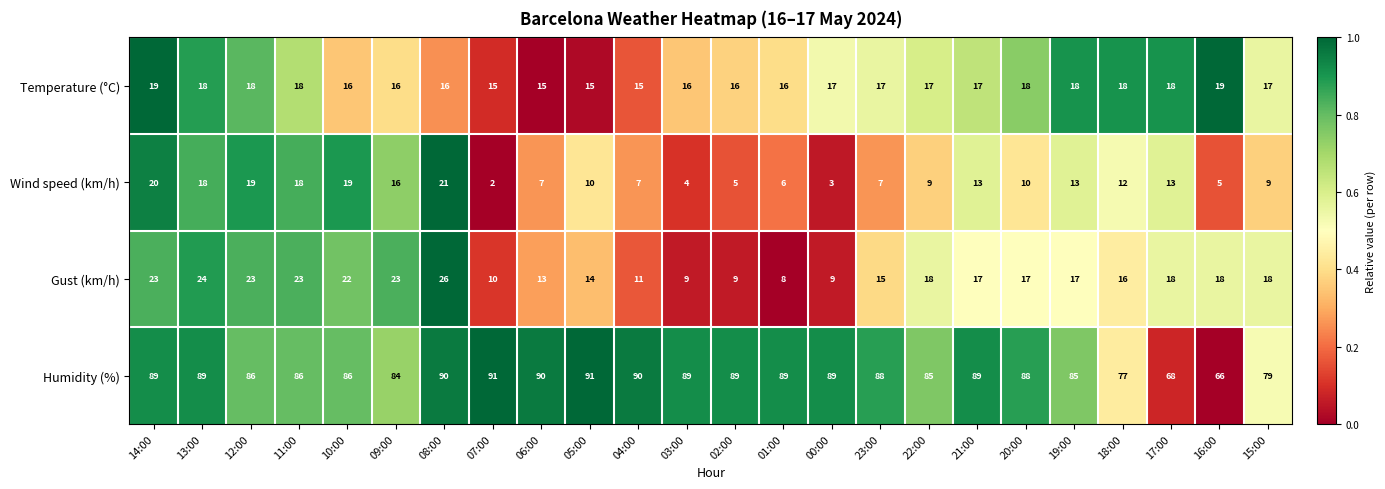

What is the maximum value for Temperature (°C)?

19